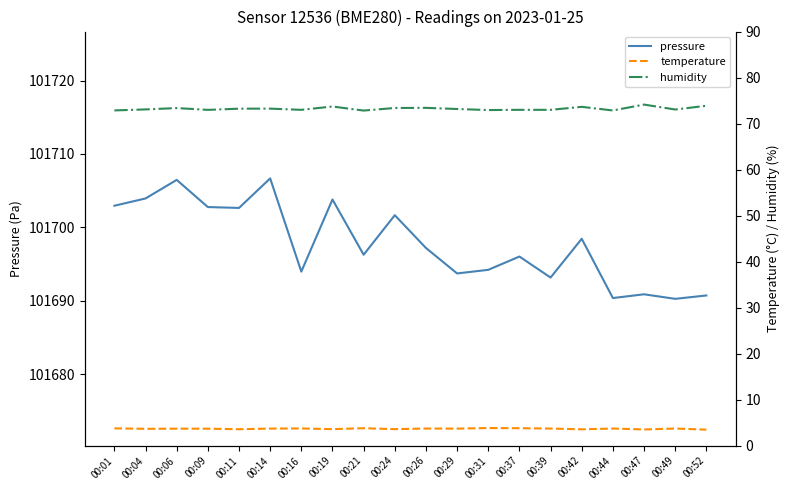

At which category is the sum across all series the highest?

00:14